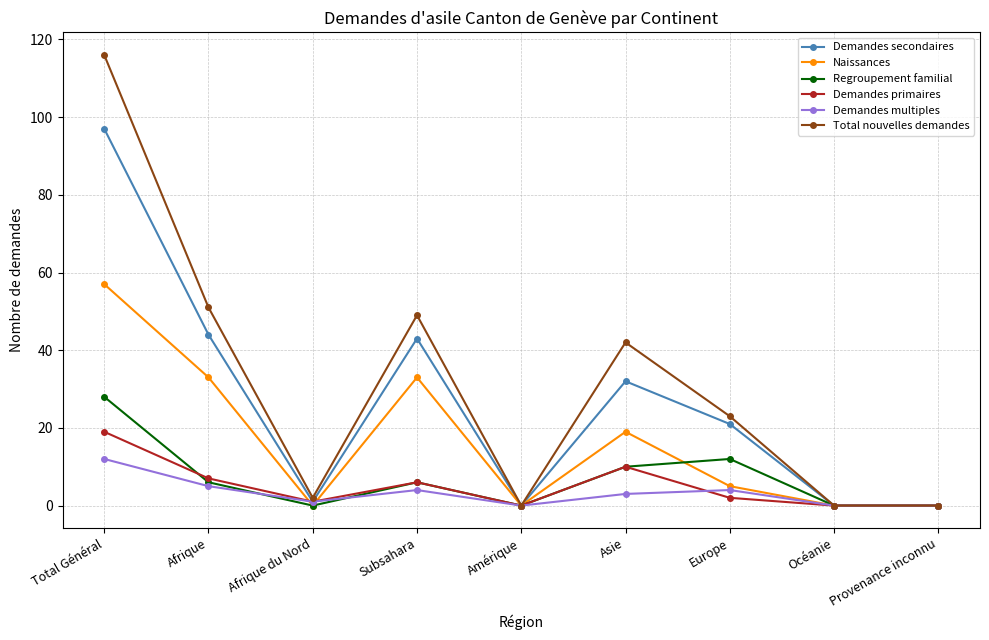

Reading left to right, transcribe all the data shown in this chart.

Demandes secondaires: 97	44	1	43	0	32	21	0	0
Naissances: 57	33	0	33	0	19	5	0	0
Regroupement familial: 28	6	0	6	0	10	12	0	0
Demandes primaires: 19	7	1	6	0	10	2	0	0
Demandes multiples: 12	5	1	4	0	3	4	0	0
Total nouvelles demandes: 116	51	2	49	0	42	23	0	0